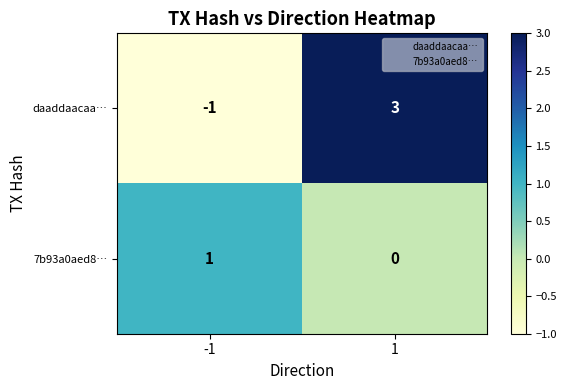

What is the difference between the maximum and minimum values in the daaddaacaa… series?

4